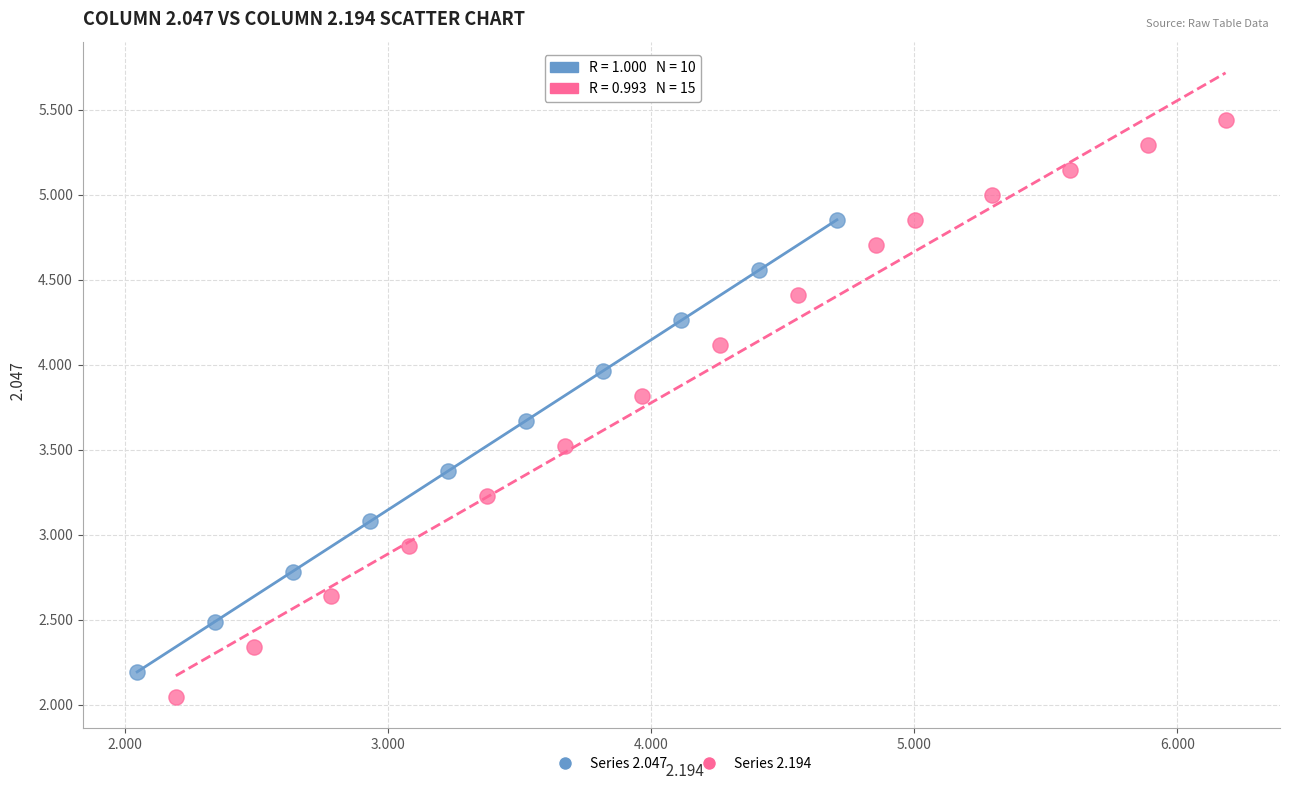

Which series contains the highest Y value?

Series 2.194